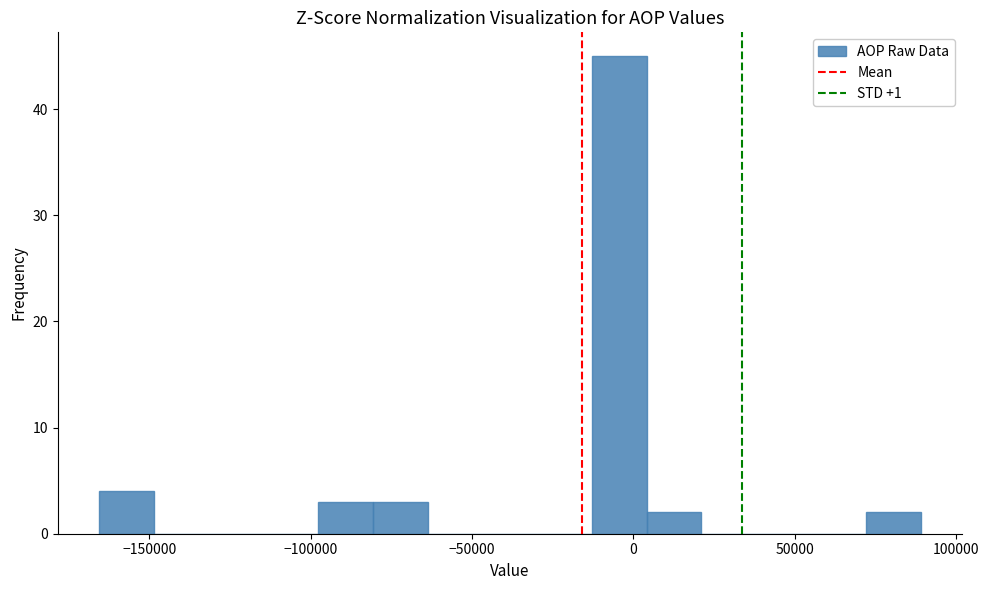

Around what value on the x-axis is the tallest bar? Give the approximate position of its centre, as read against the axis.

-5000